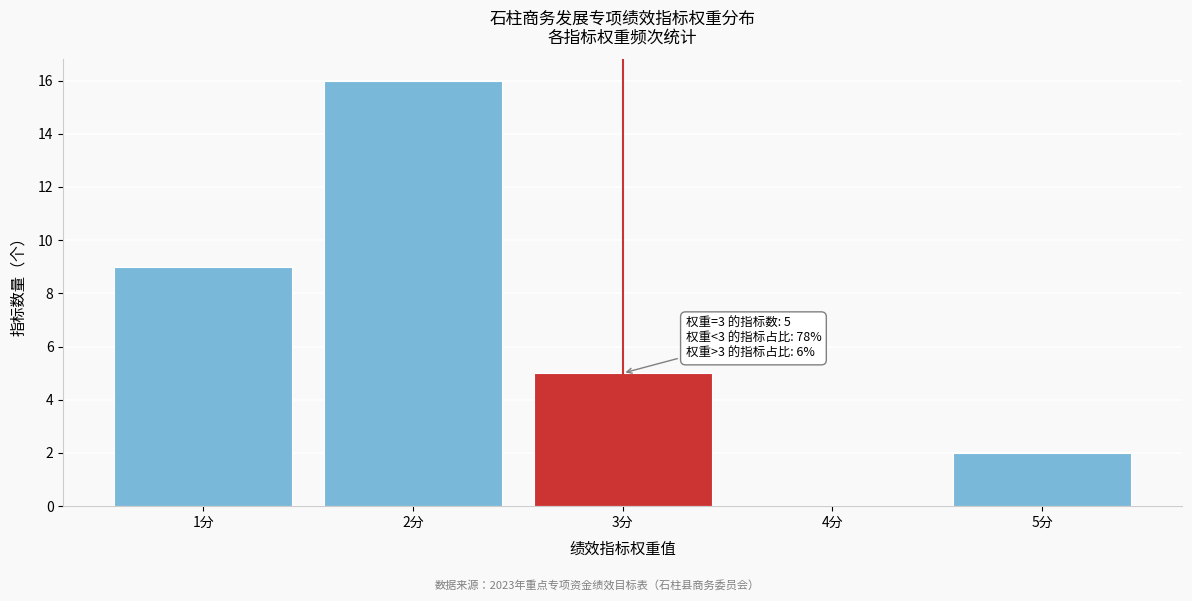

Which range on the x-axis has the tallest bar?

1.5 to 2.5